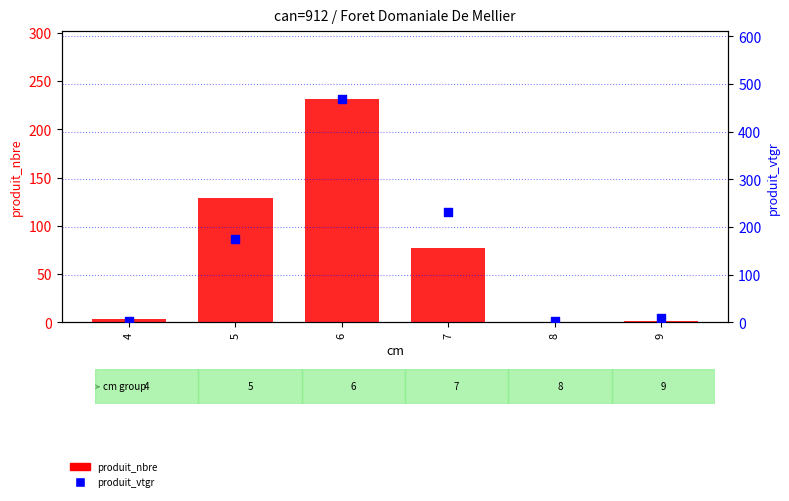

Which series has the largest total across all categories?

produit_vtgr